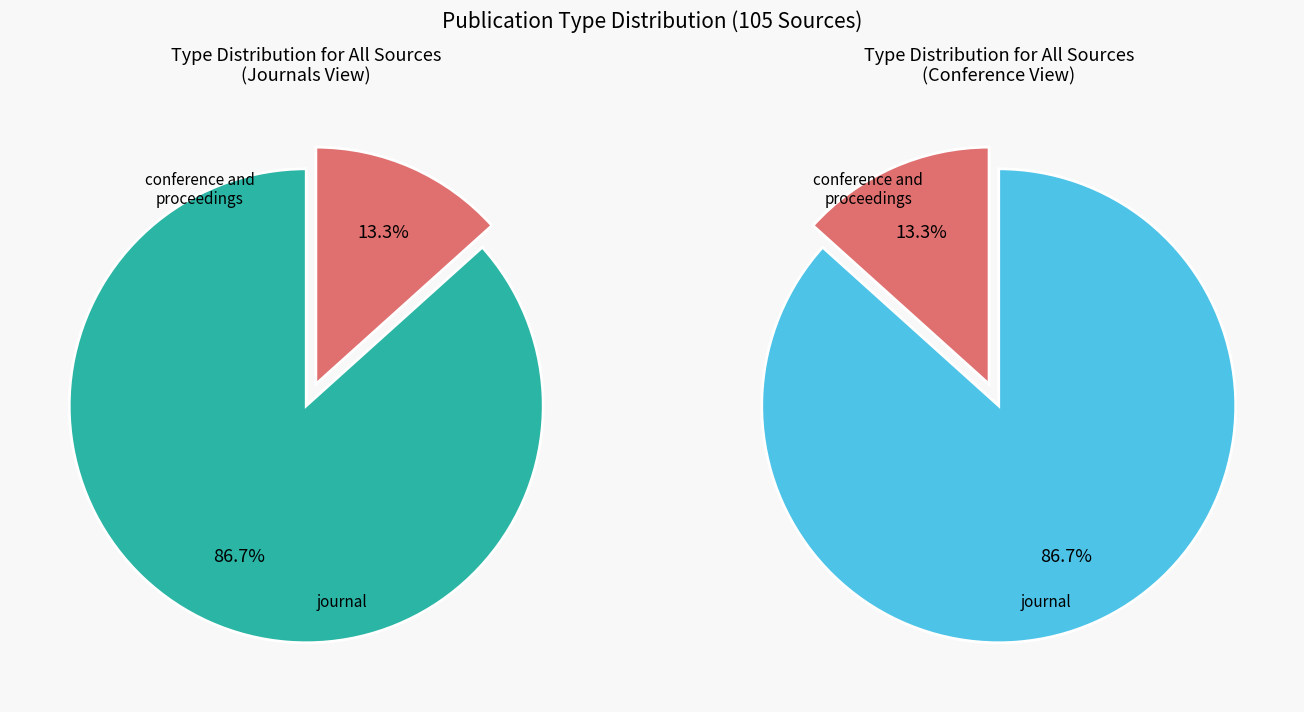

How many slices are in this pie chart?

2